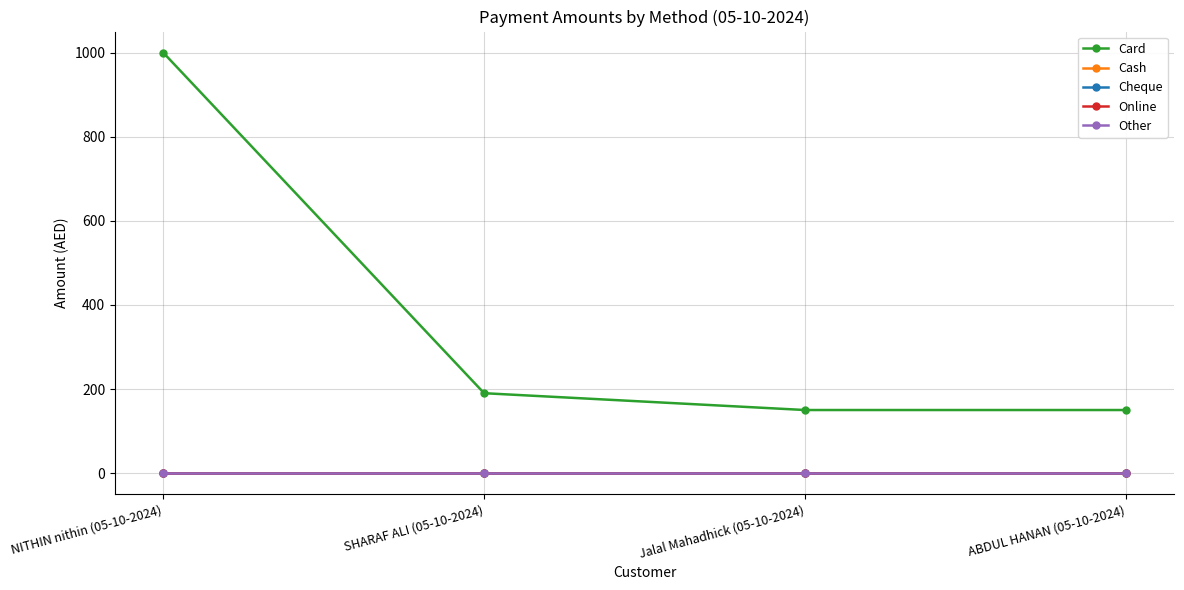

Is this an area chart (filled region under the line)?

No